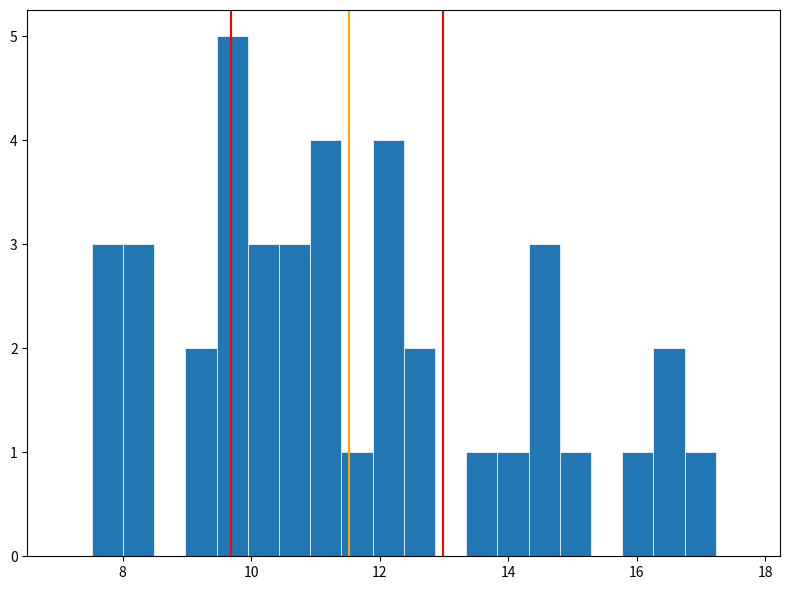

Read against the x-axis, roughly where is the centre of the tallest bar?

9.8